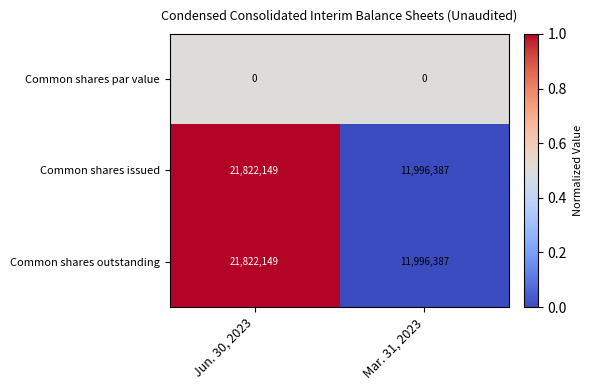

Reading left to right, extract all data points from this chart.

Common shares par value: Jun. 30, 2023=0	Mar. 31, 2023=0
Common shares issued: Jun. 30, 2023=21822149	Mar. 31, 2023=11996387
Common shares outstanding: Jun. 30, 2023=21822149	Mar. 31, 2023=11996387